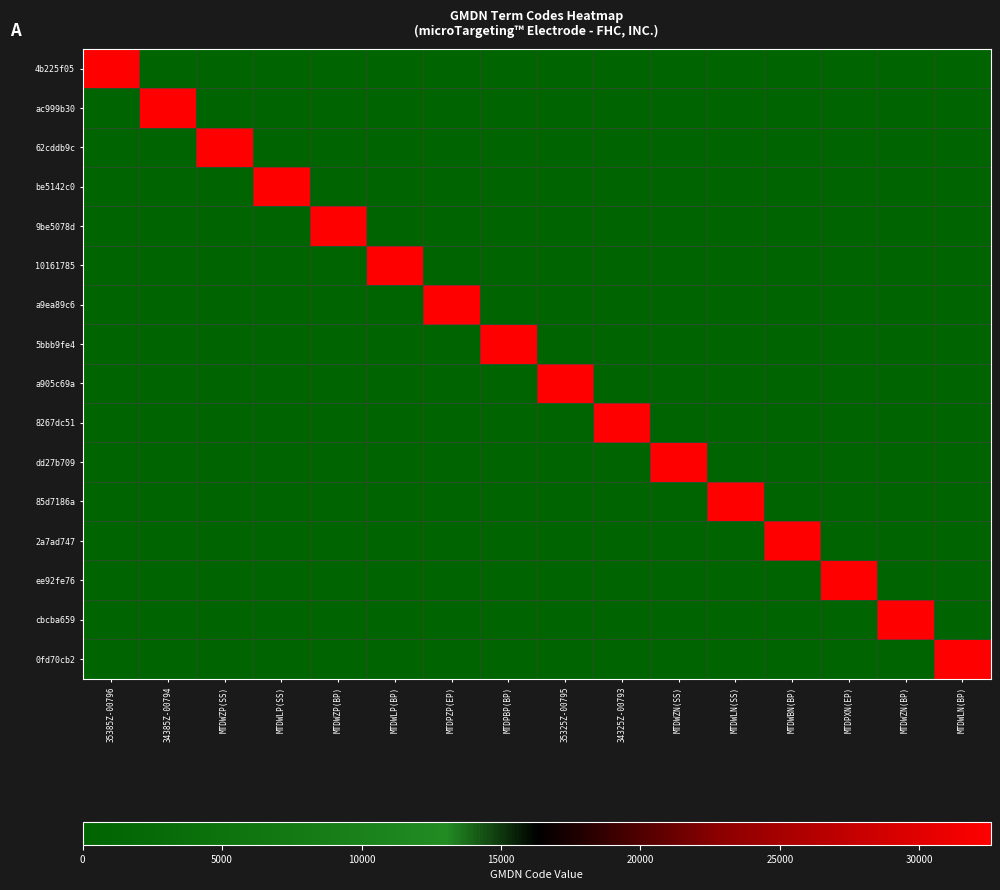

At how many categories does at least one series exceed 26061?

16